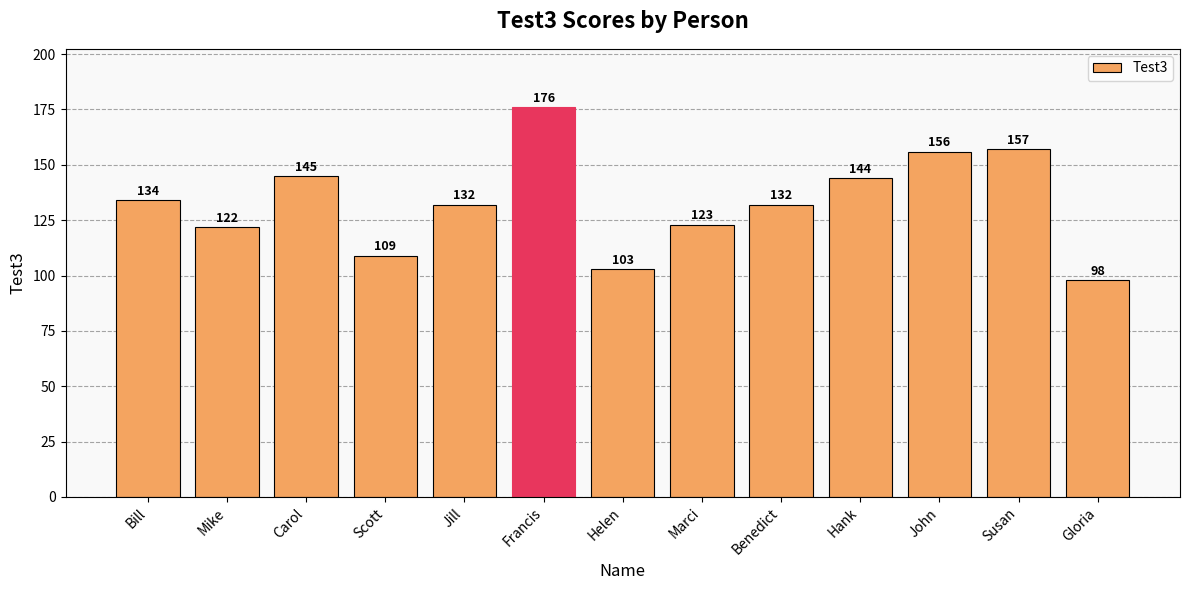

What is the difference between the maximum and minimum values?

78